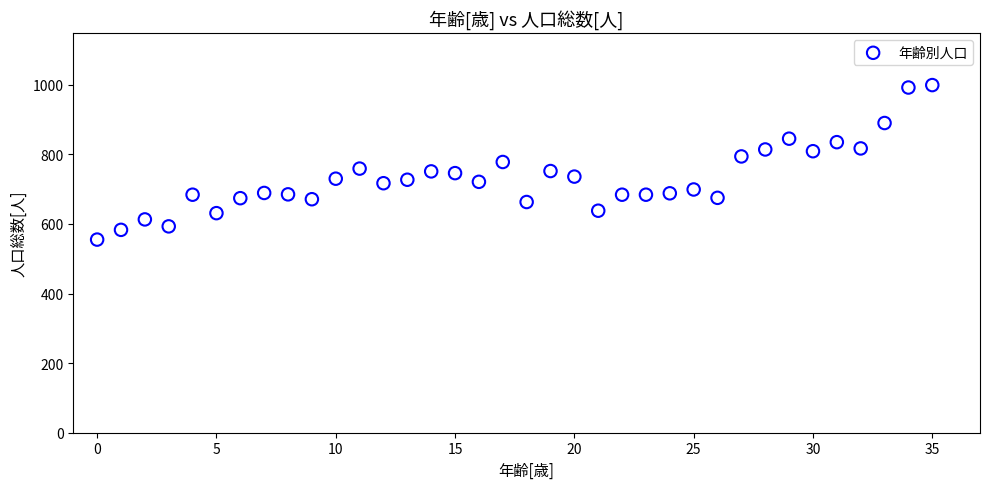

What is the range of Y values (max minus min)?

444